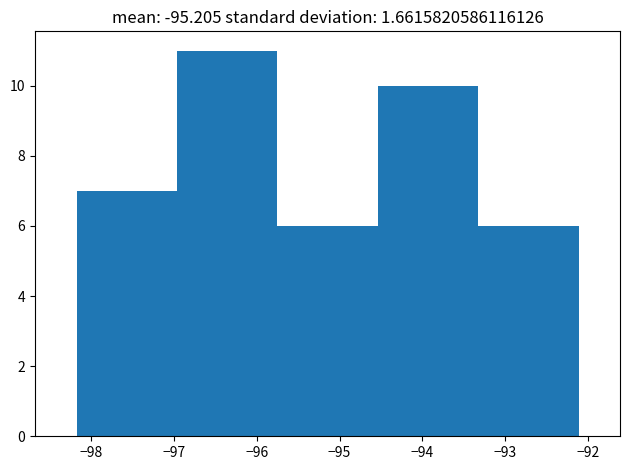

How tall is the bar that spans -97.0 to -95.8 on the x-axis? Neither the bar edges nor the heights are printed on the chart, so give them approximately, as read against the axes.

11